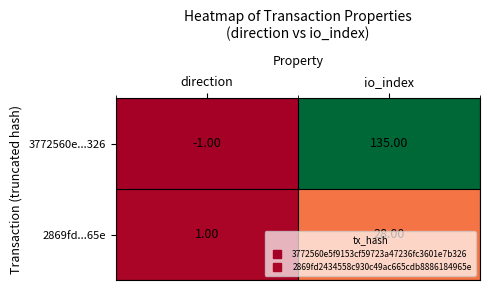

Which series has the largest total across all categories?

3772560e...326